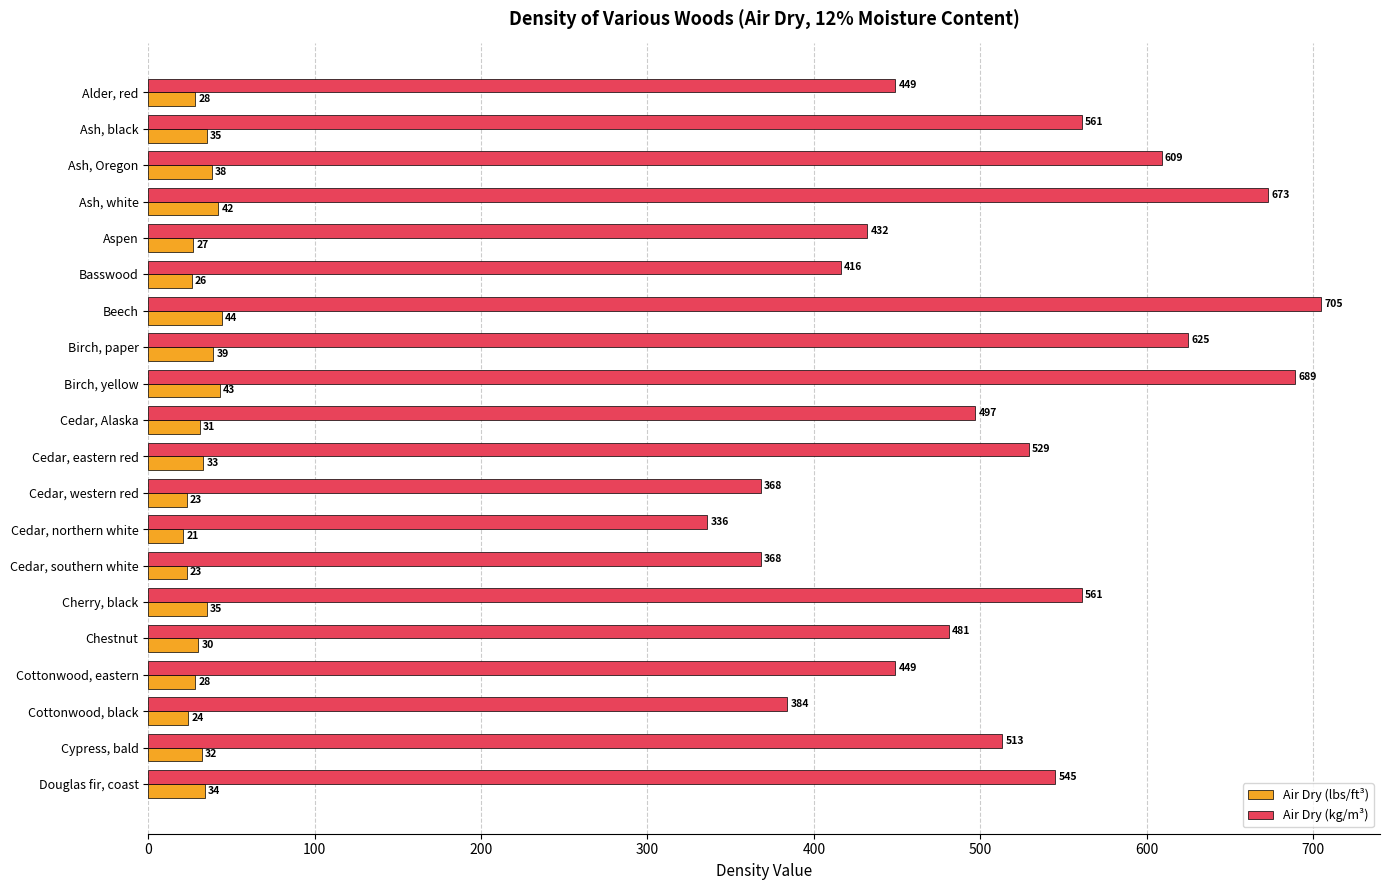

Which series has the largest range (max minus min)?

Air Dry (kg/m³)